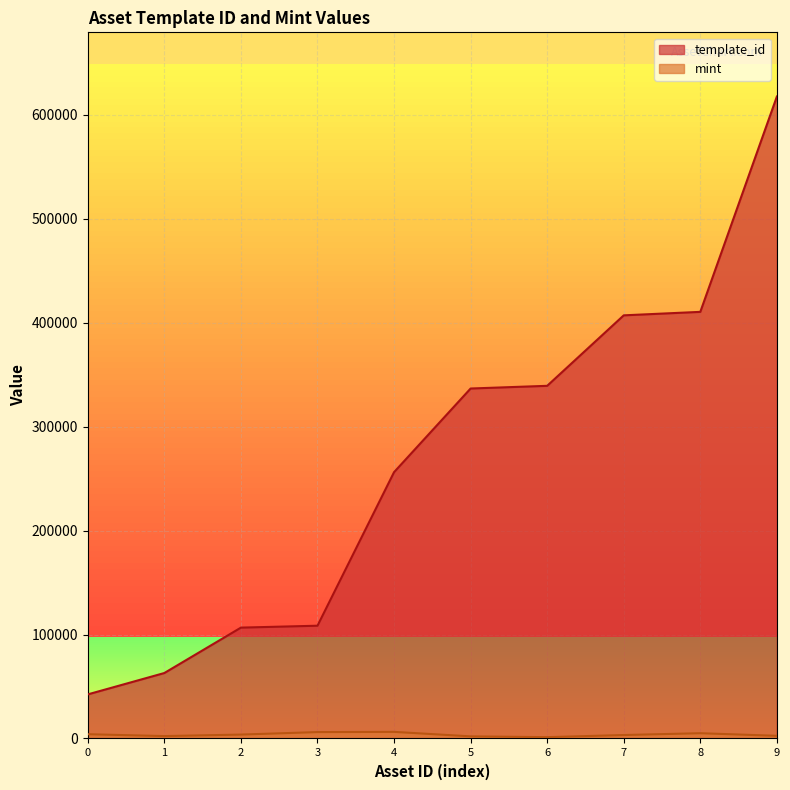

What is the value of the template_id point at the 2nd from the left?

62974